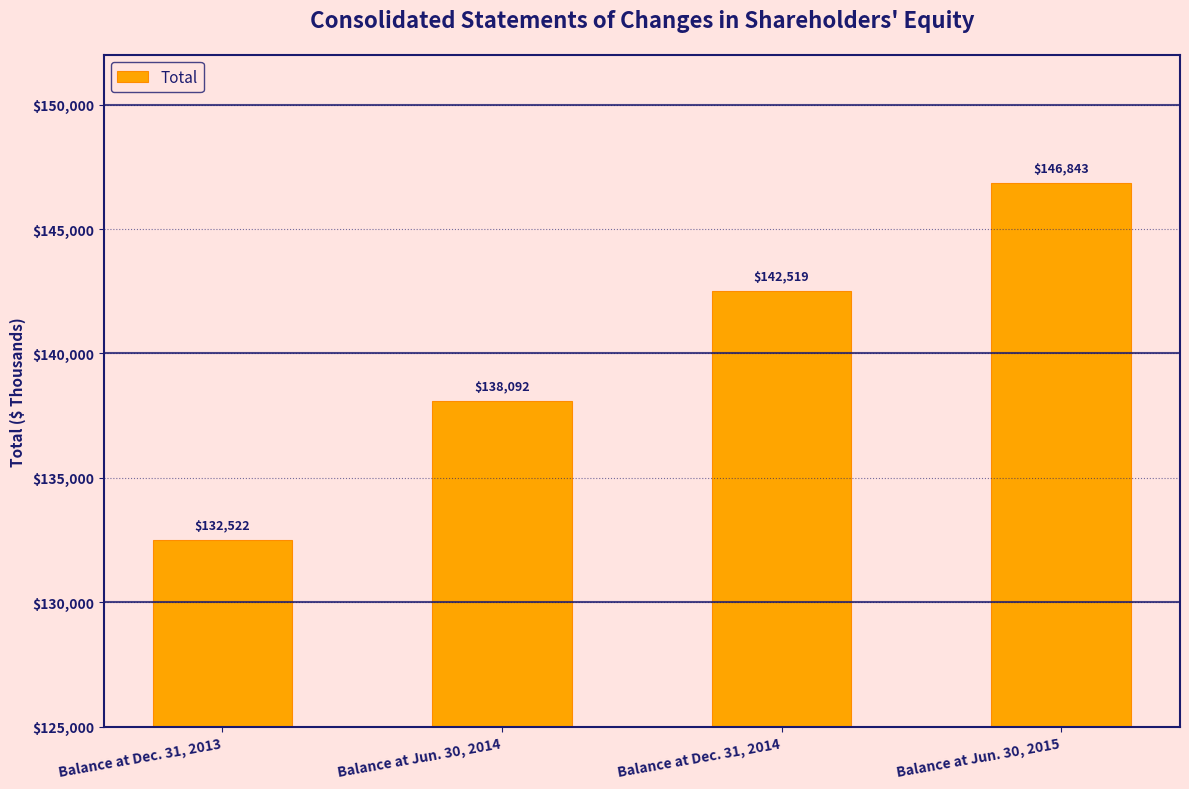

What is the label of the 1st bar from the right?

Balance at Jun. 30, 2015